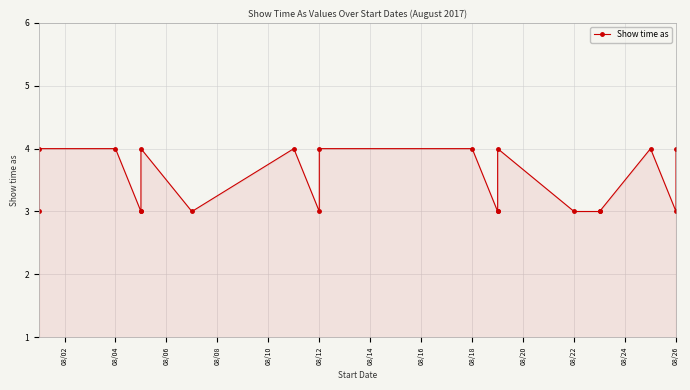

Reading right to left, list all the values displayed in this chart.

4	3	4	3	3	3	4	3	3	4	4	3	4	3	4	3	3	4	4	3